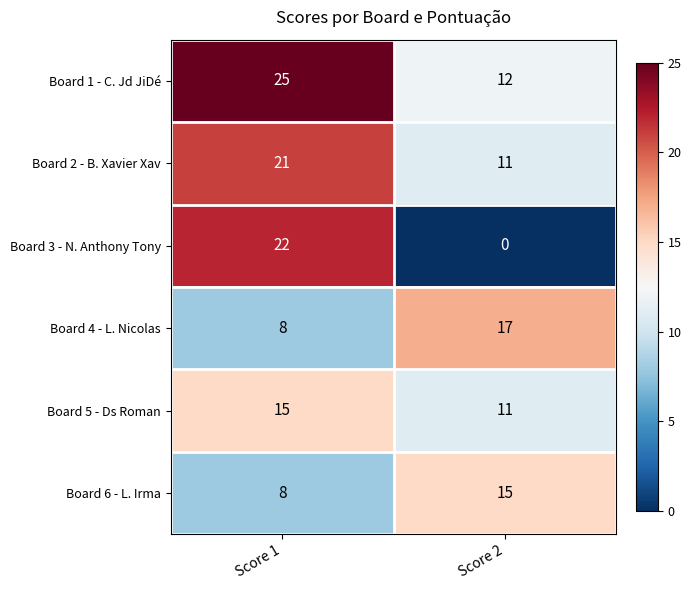

True or false: Board 4 - L. Nicolas has a value of 8 at Score 2.

False